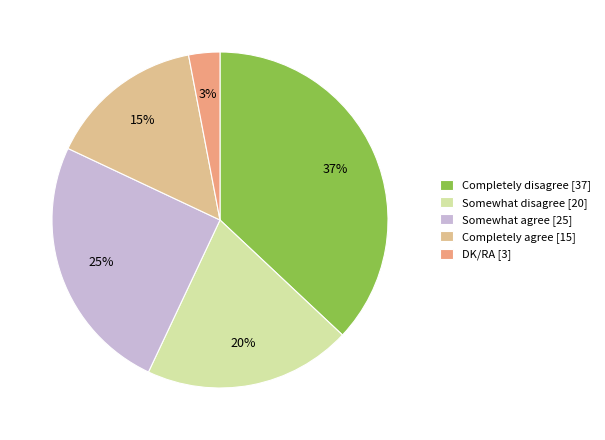

How much of the chart is everything except Completely agree?

85.0%